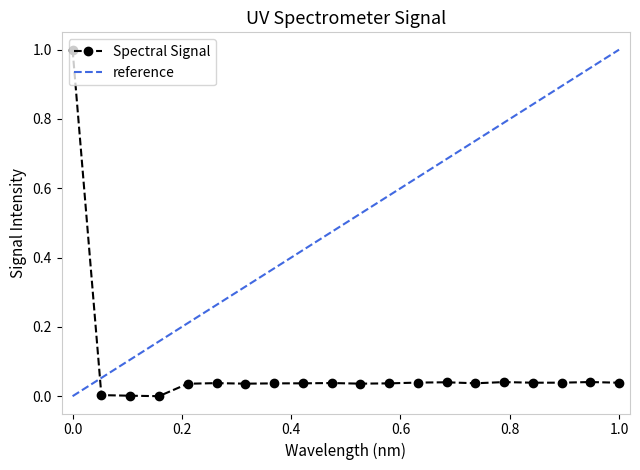

How many interior local valleys (lower than both neighbors) does the data have?

5